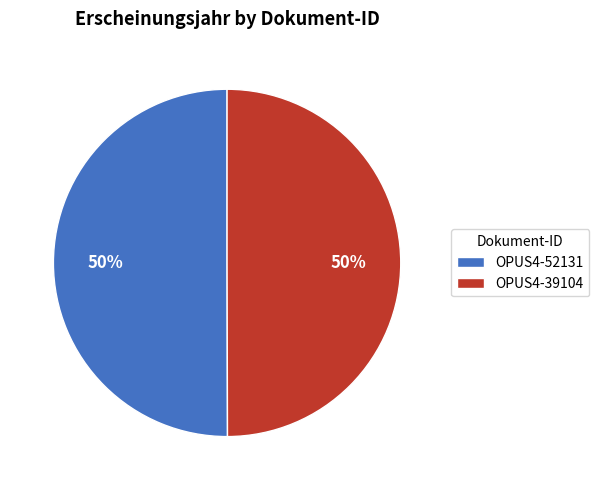

Is the sum of OPUS4-52131 and OPUS4-39104 greater than half?

Yes